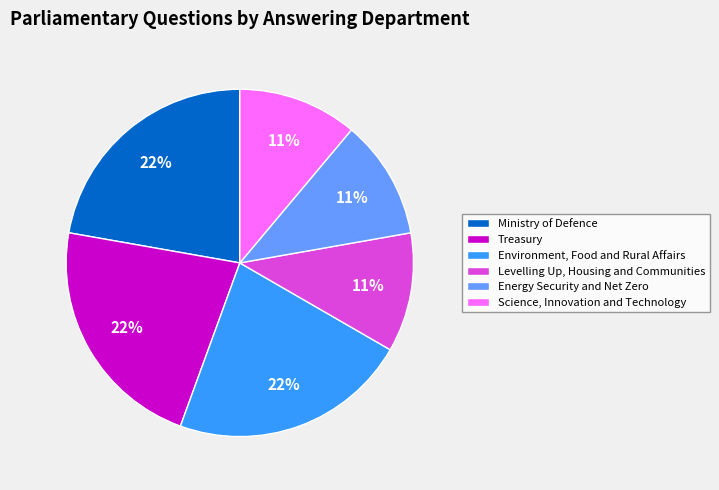

Do Energy Security and Net Zero and Ministry of Defence together represent more than half of the pie?

No